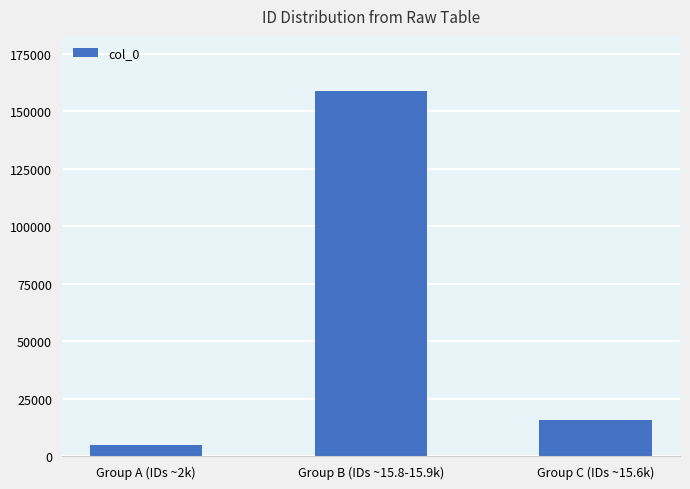

The chart shows a value of 158837 at Group B (IDs ~15.8-15.9k). True or false?

True